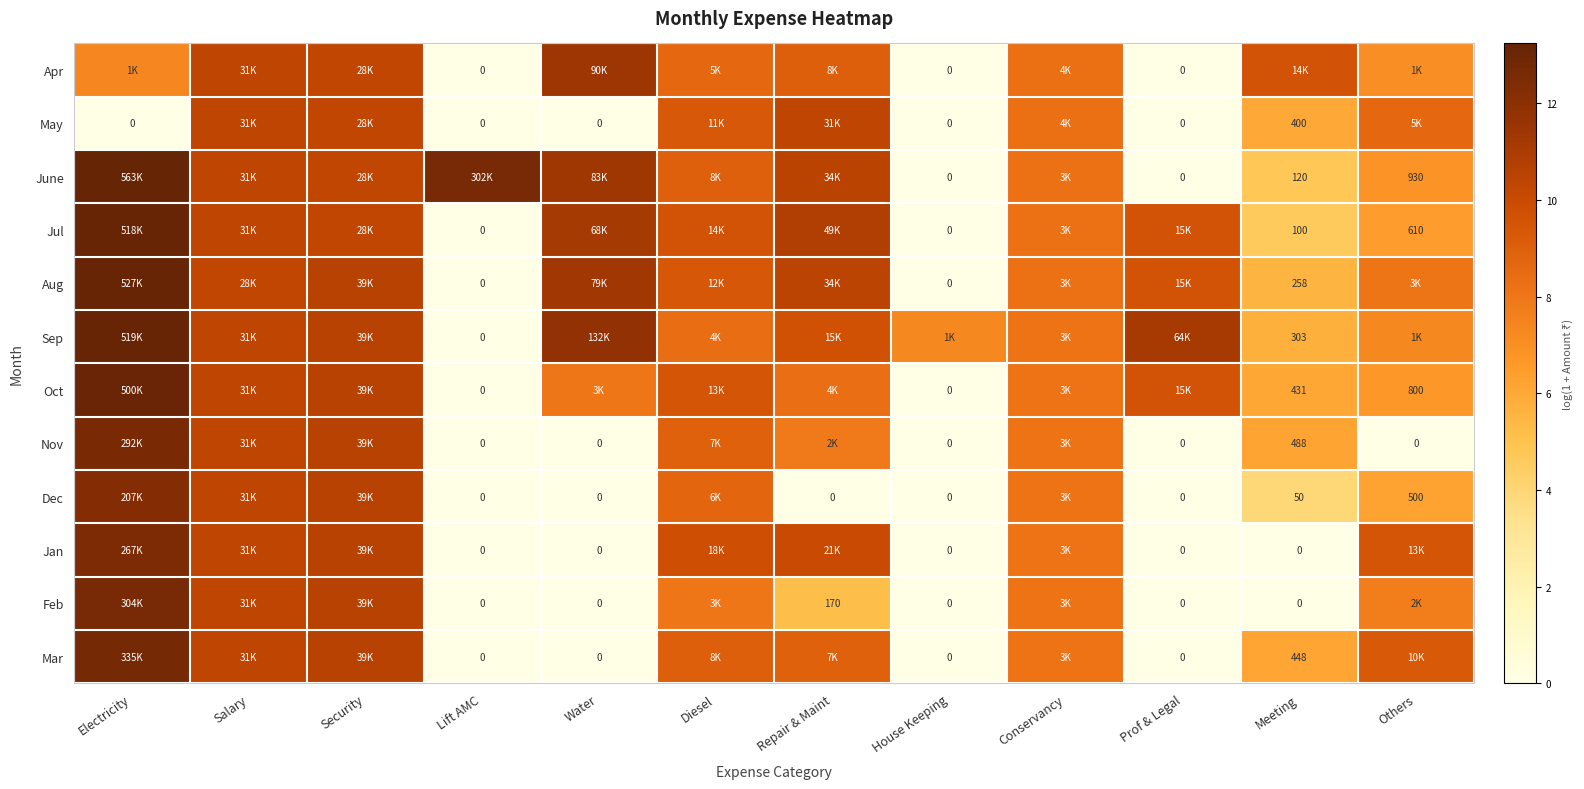

At how many categories does at least one series exceed 0?

12